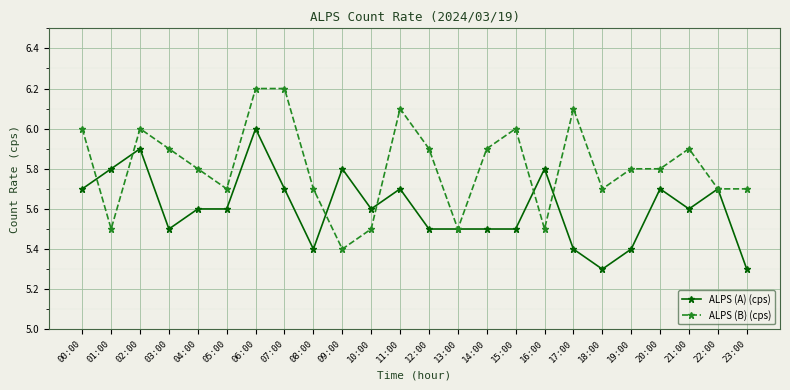

True or false: ALPS (B) (cps) has more than 2 points higher than both neighbors.

True